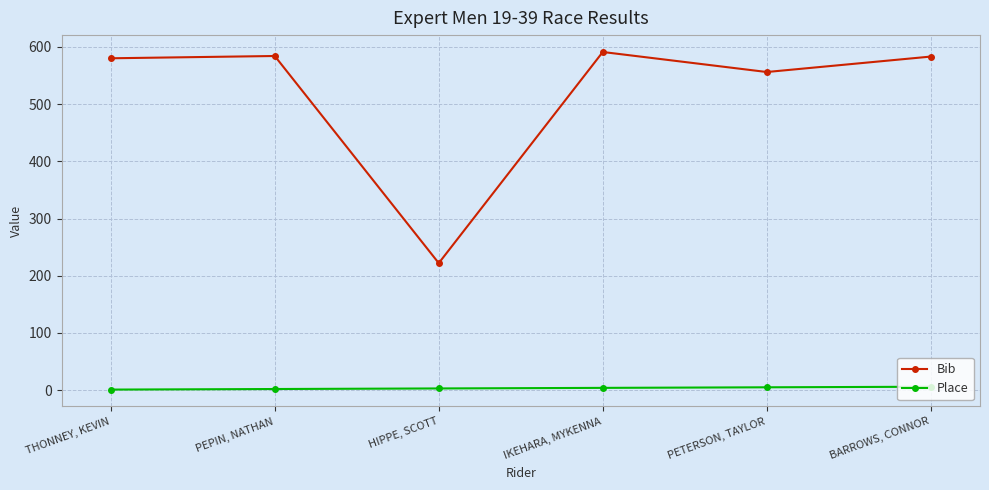

Rank the series by their maximum value, from lowest to highest.

Place, Bib